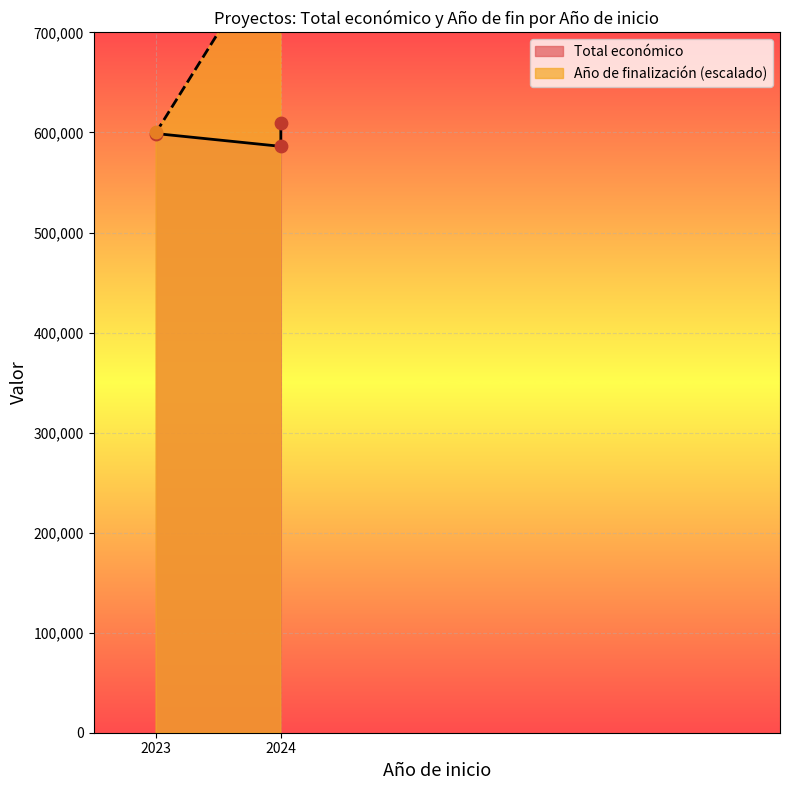

Which series has the largest Y range (max minus min)?

Año de finalización